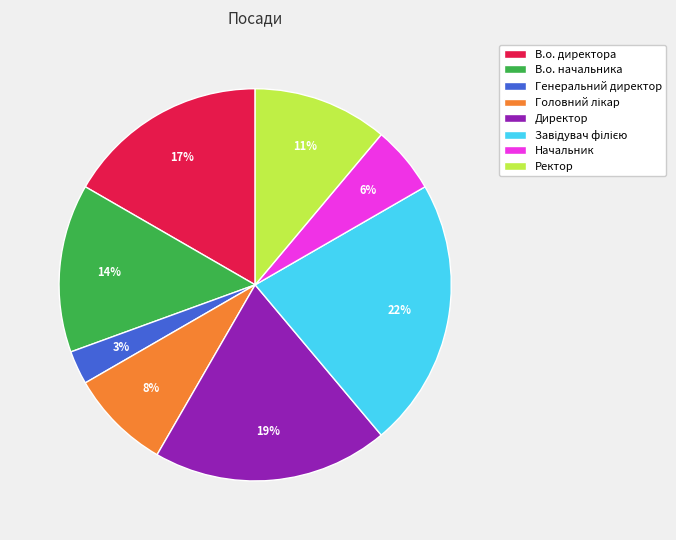

What percentage is the Генеральний директор slice, to the nearest percent?

3%